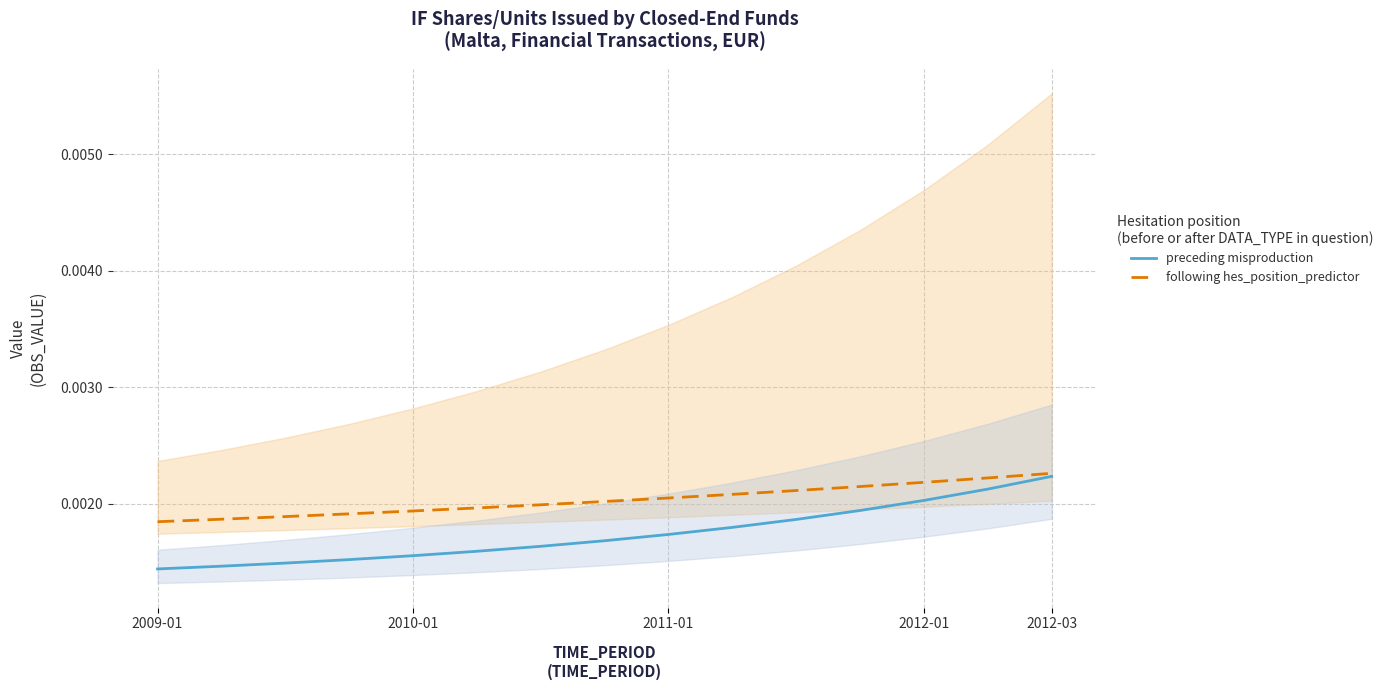

Rank the series by their maximum value, from lowest to highest.

preceding misproduction, following hes_position_predictor